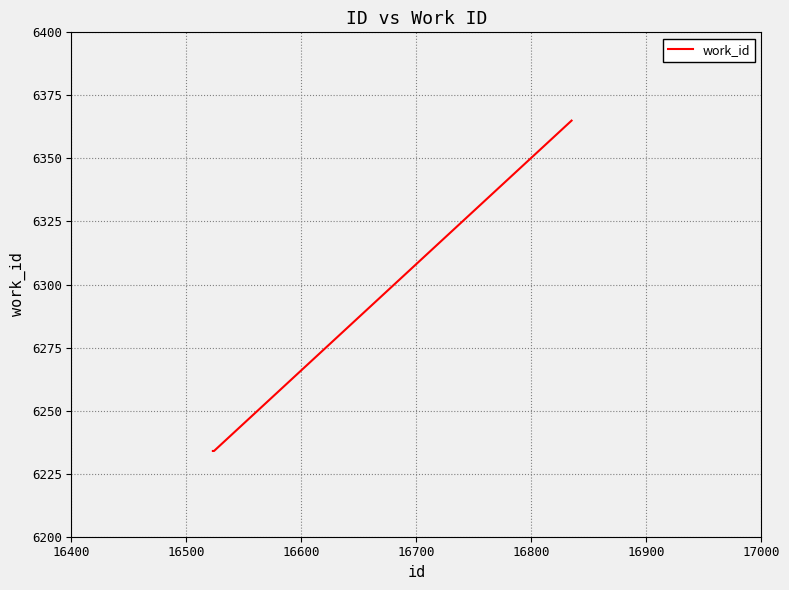

How many values are between 6234 and 6365?

3